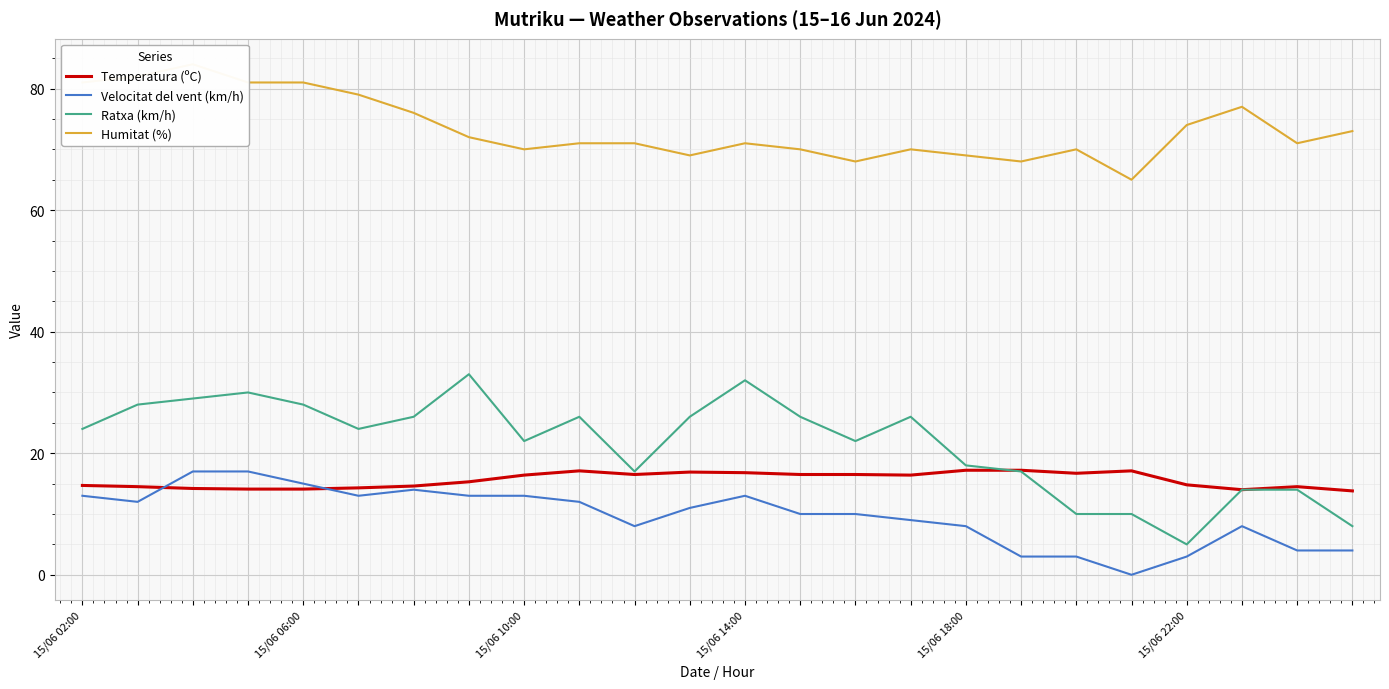

True or false: Velocitat del vent (km/h) and Humitat (%) cross at least once.

False